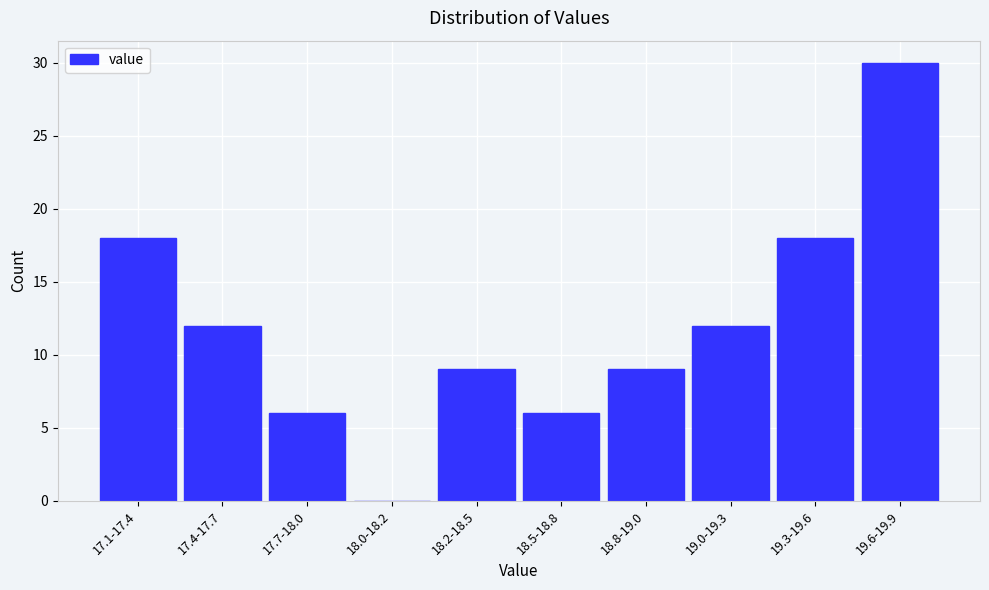

Reading right to left, what are all the values shown in this chart?

19.6-19.9=30	19.3-19.6=18	19.0-19.3=12	18.8-19.0=9	18.5-18.8=6	18.2-18.5=9	18.0-18.2=0	17.7-18.0=6	17.4-17.7=12	17.1-17.4=18